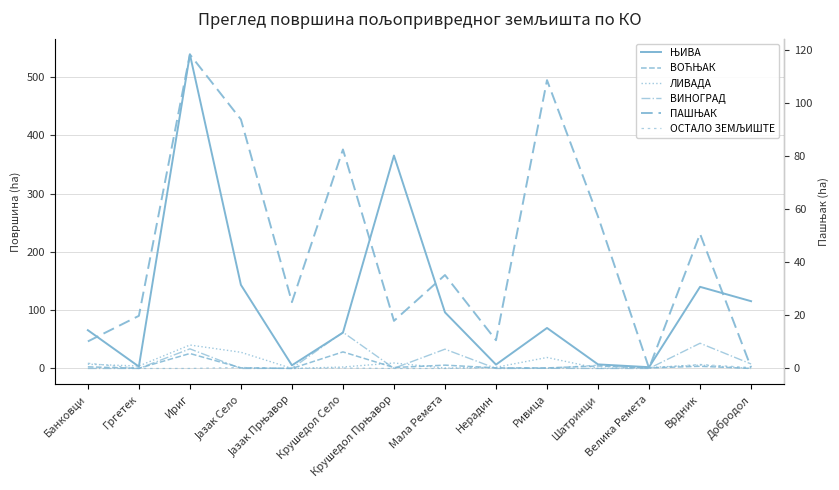

True or false: ПАШЊАК and ВИНОГРАД intersect in this chart.

True